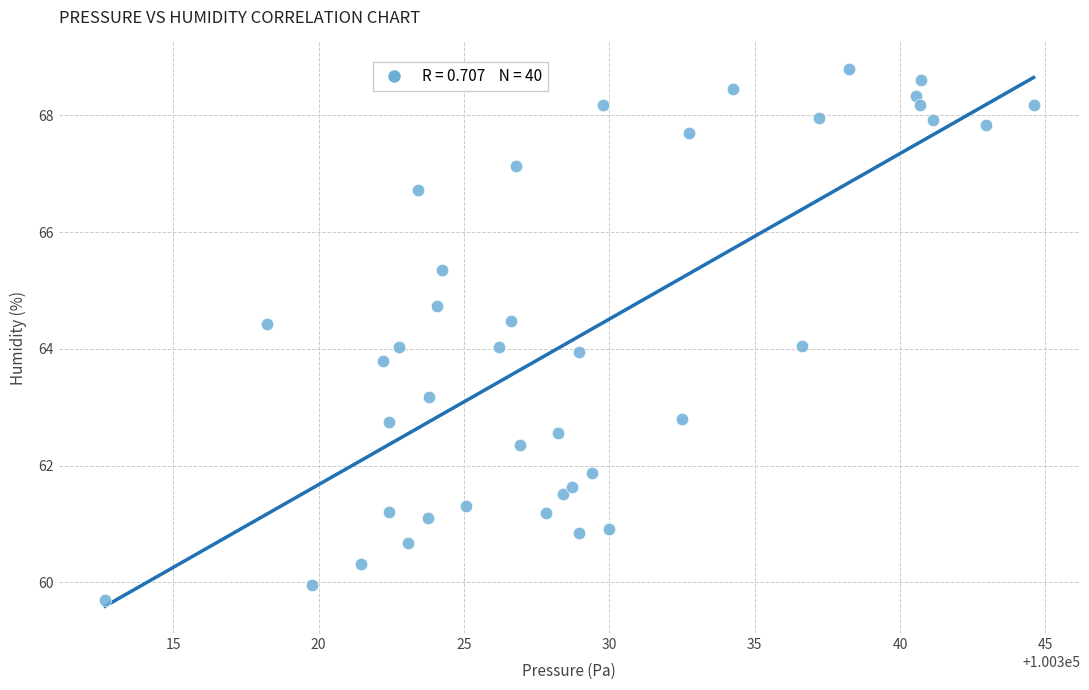

What is the range of X values (max minus min)?

31.9